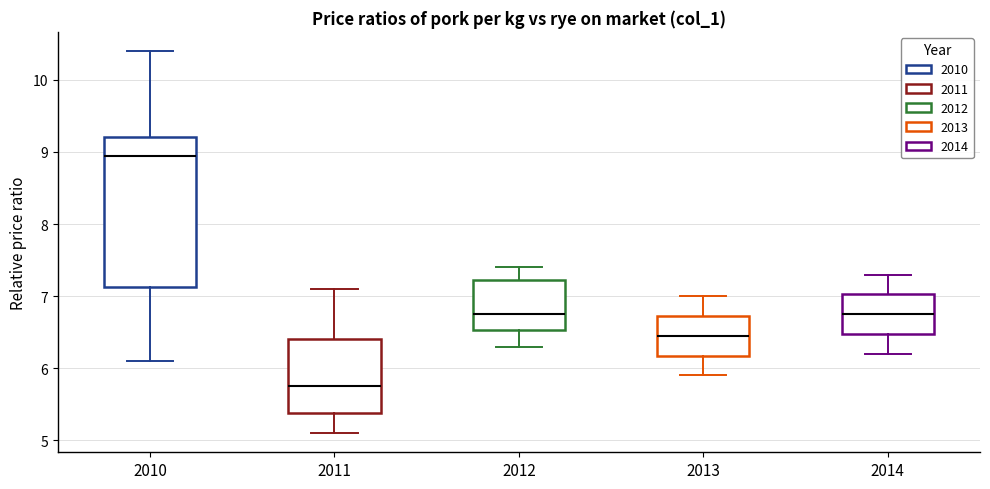

Which box's median line is the highest?

2010